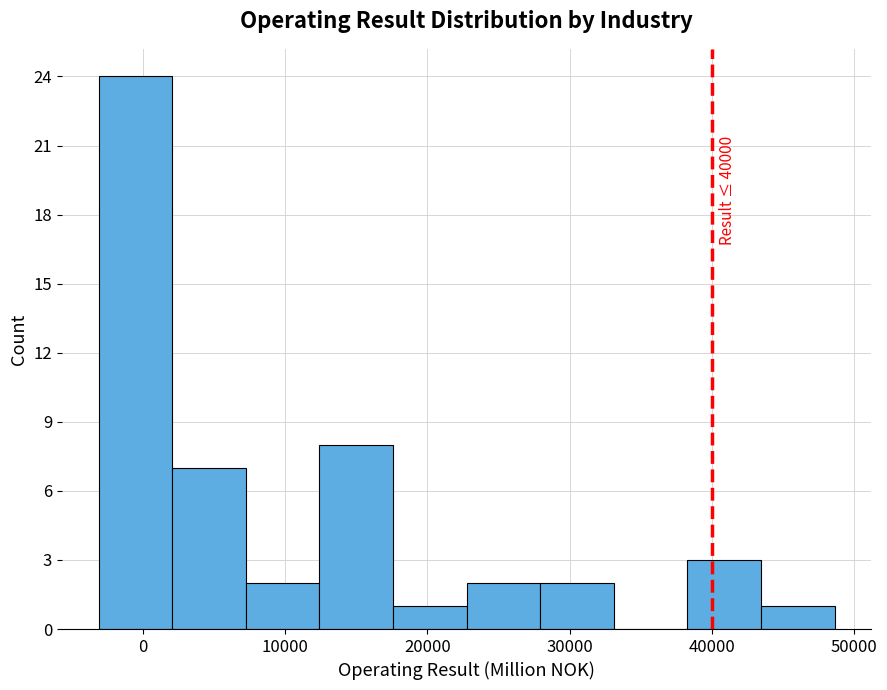

Over which range of the x-axis is the bar tallest?

-3000 to 2000